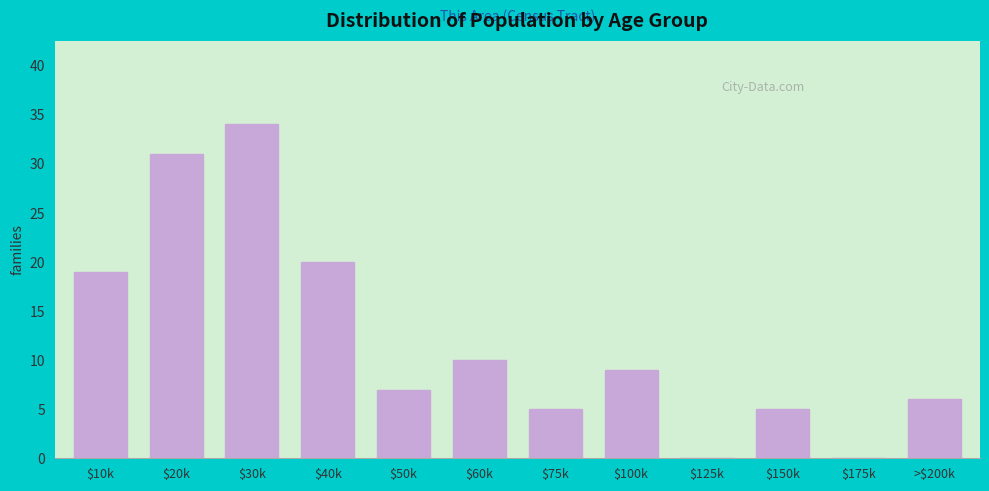

Where is the data nearest to the value 17?

$10k